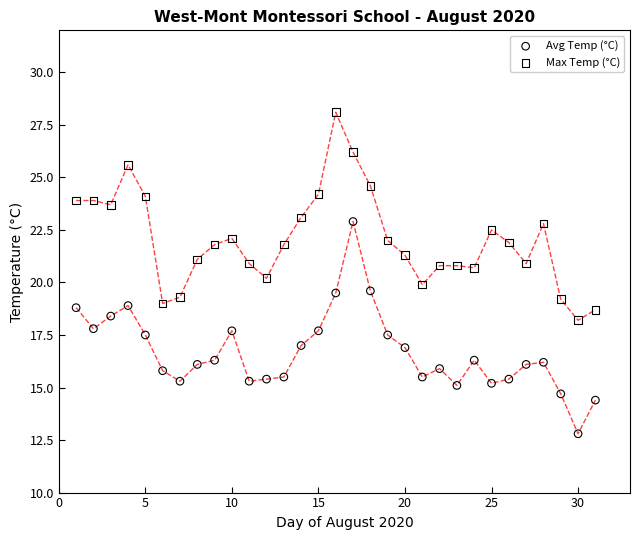

Which series reaches the minimum Y coordinate?

Avg Temp (°C)